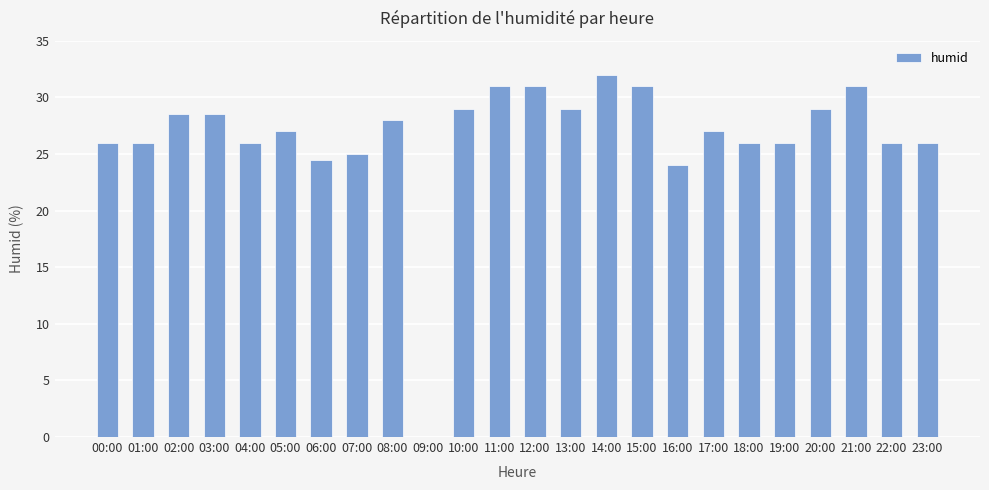

What is the sum of the values at 17:00 and 20:00?

56.0